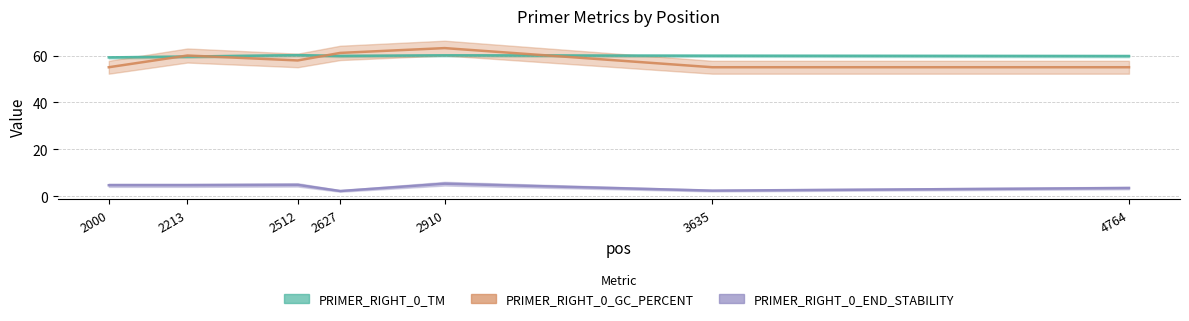

How many interior local peaks does the PRIMER_RIGHT_0_GC_PERCENT series have?

2